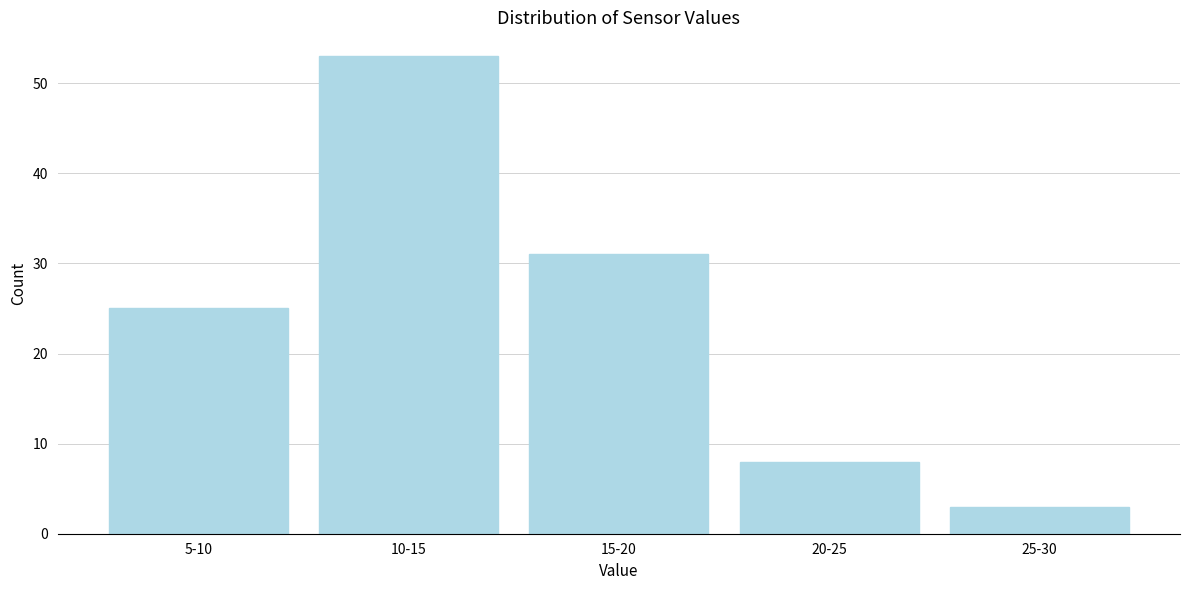

Reading left to right, transcribe all the data shown in this chart.

25	53	31	8	3